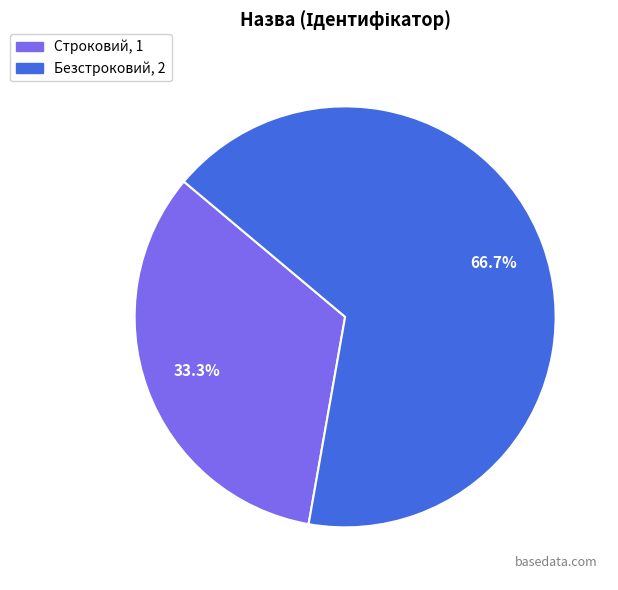

How many slices are in this pie chart?

2